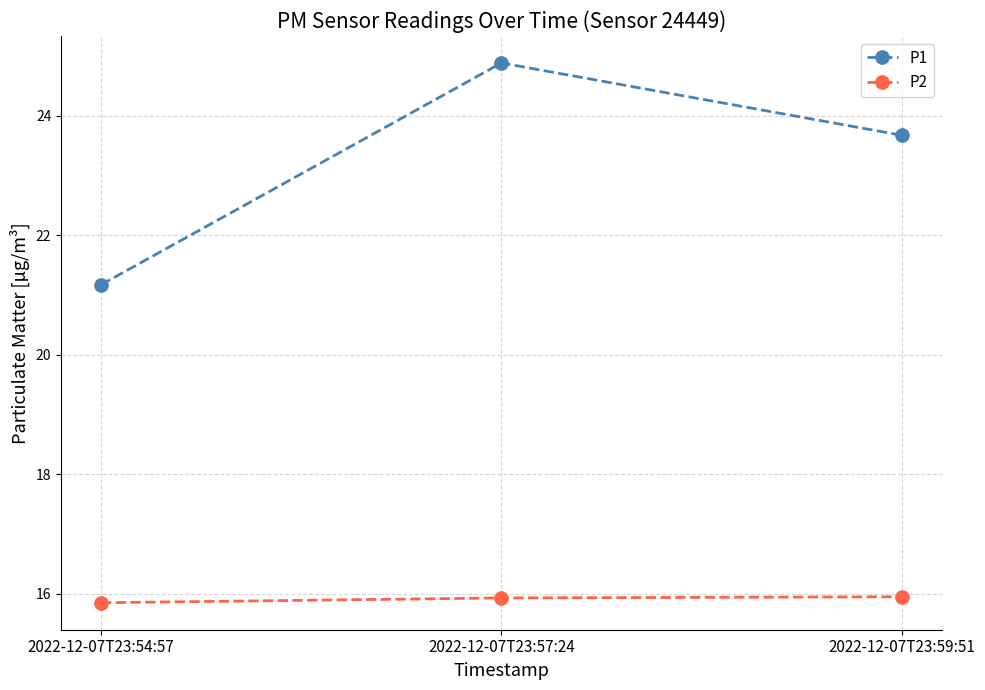

What position from the left is 2022-12-07T23:57:24?

2